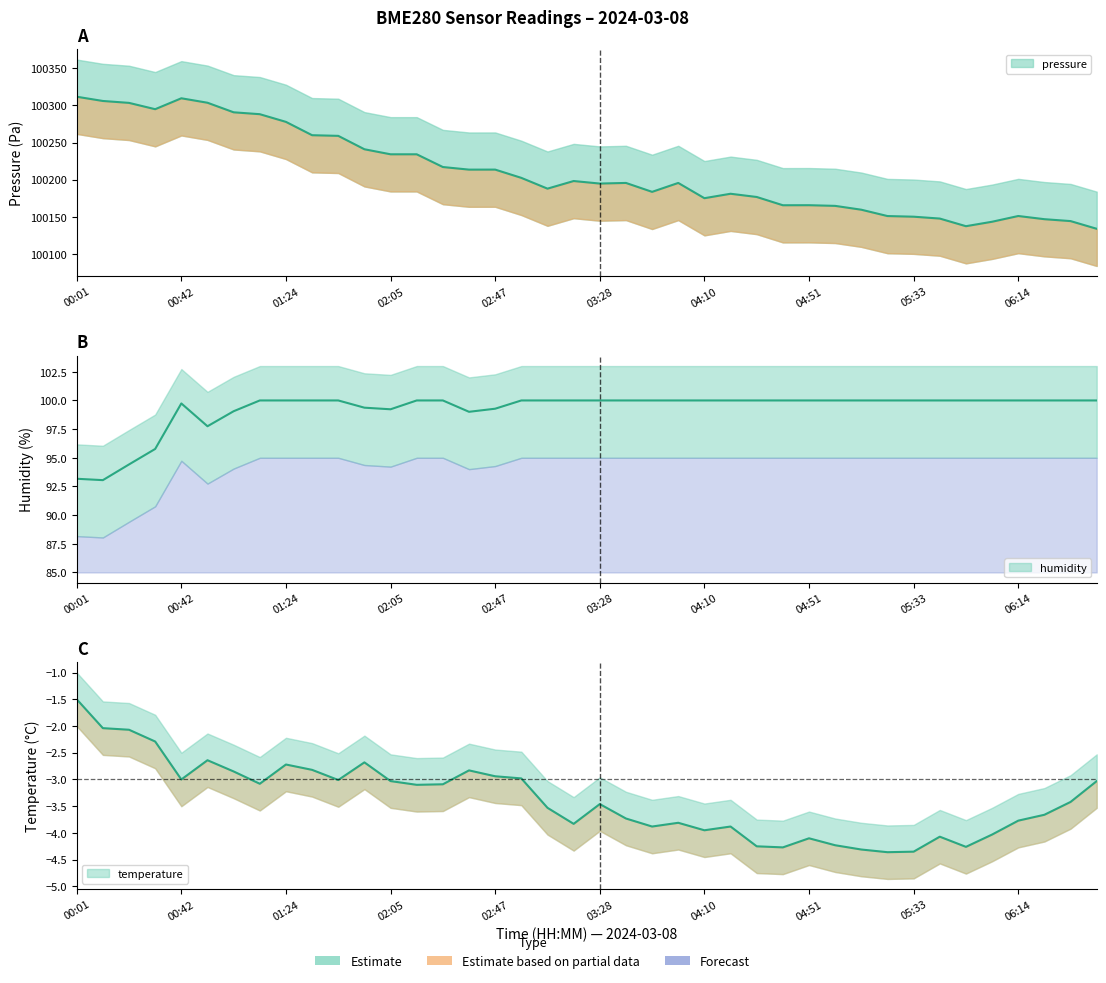

What is the difference between the maximum and minimum values in the pressure series?

177.7